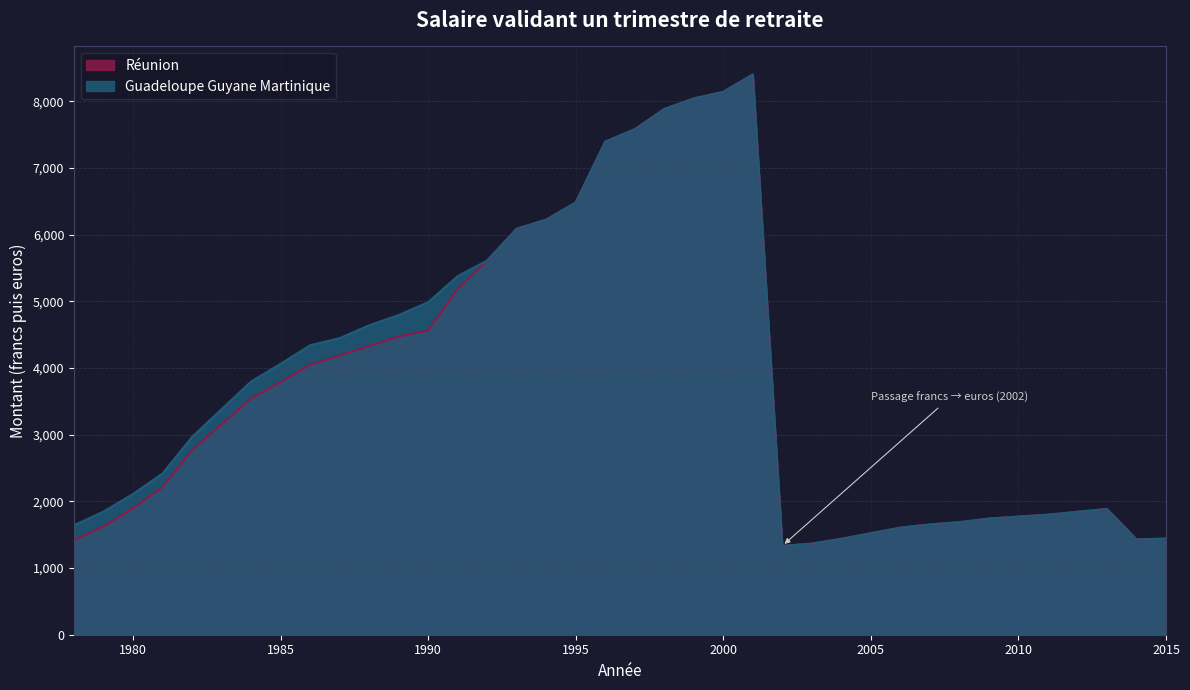

Which category has the highest value in the Réunion series?

2001